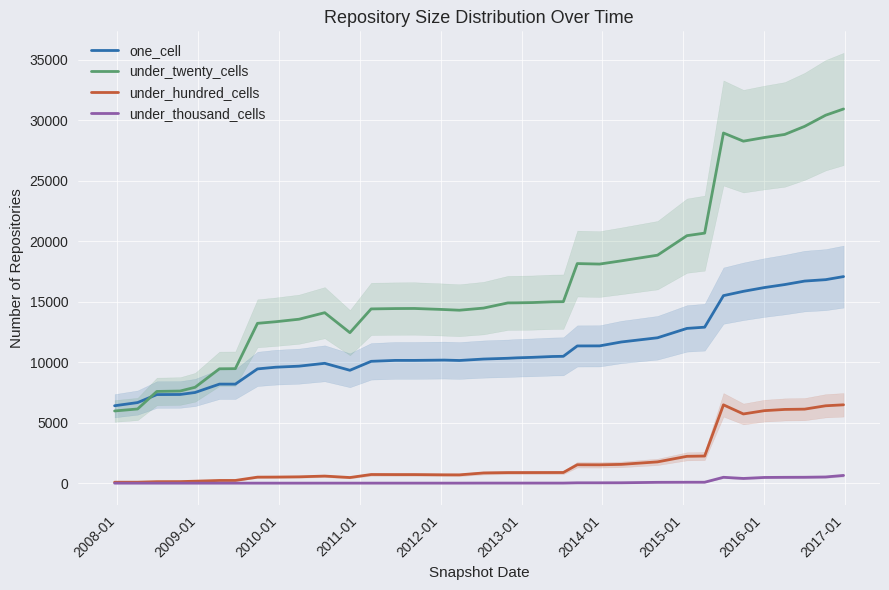

Rank the series by their maximum value, from highest to lowest.

under_twenty_cells, one_cell, under_hundred_cells, under_thousand_cells